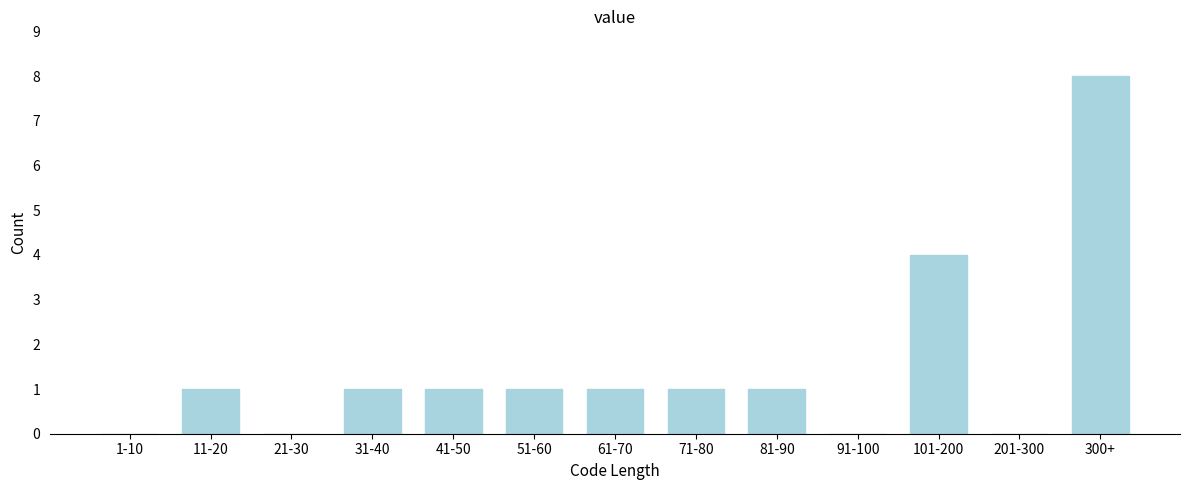

Reading right to left, extract all data points from this chart.

300+=8	201-300=0	101-200=4	91-100=0	81-90=1	71-80=1	61-70=1	51-60=1	41-50=1	31-40=1	21-30=0	11-20=1	1-10=0